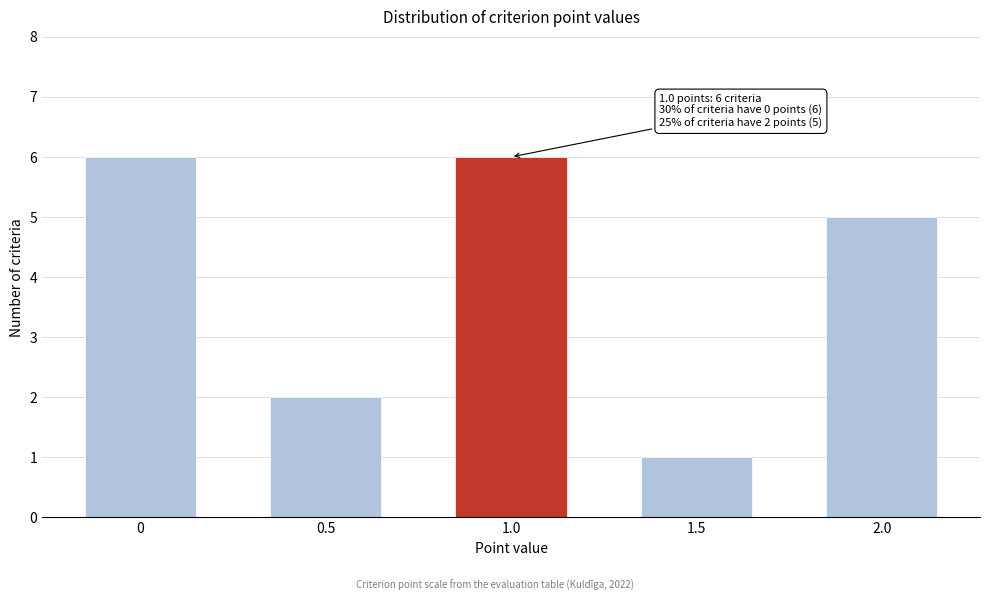

Reading left to right, what are all the values shown in this chart?

0=6	0.5=2	1.0=6	1.5=1	2.0=5